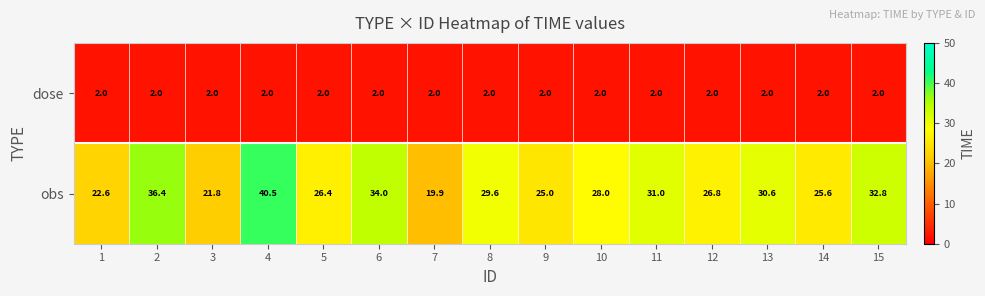

What is the smallest value displayed?

2.0